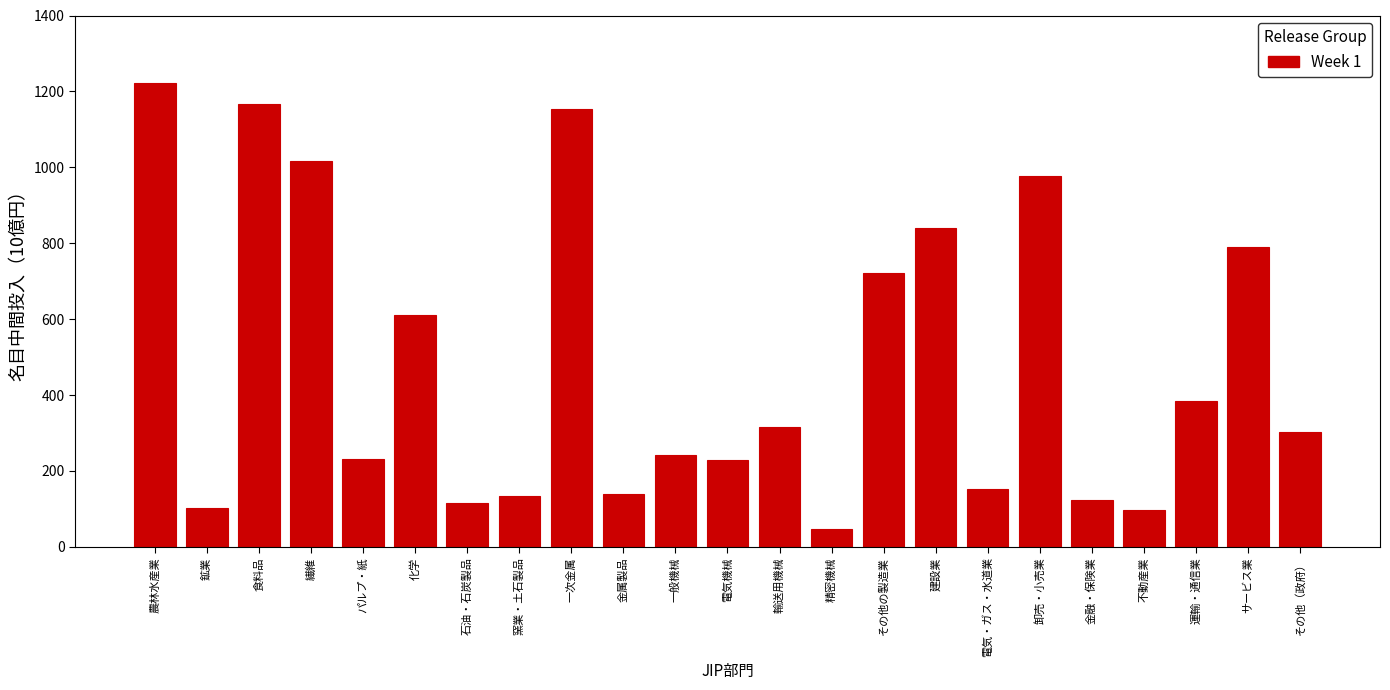

What is the value of the 12th bar from the left?

229.3